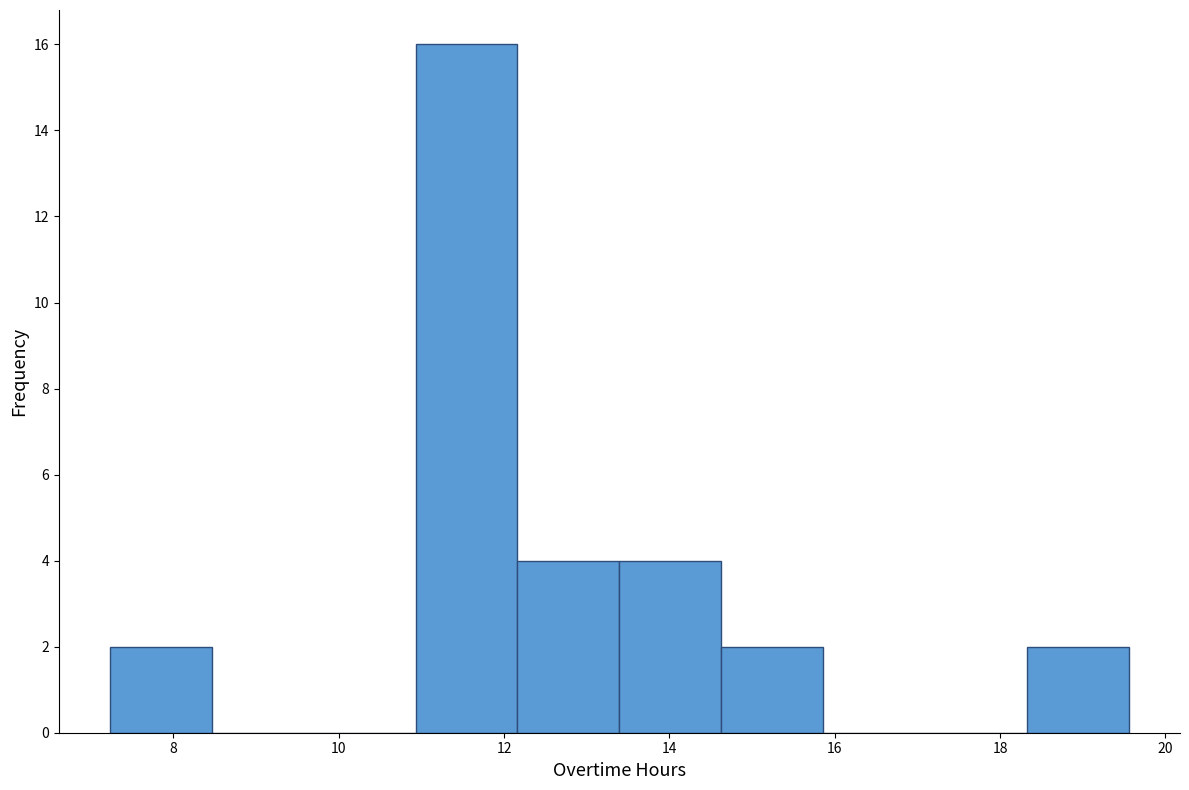

Reading left to right, transcribe this chart: for each bar, give the range it covers on the x-axis and its height. Neither the bar edges nor the heights are printed on the chart, so give them approximately, as read against the axes.

7.2 to 8.4: 2
8.4 to 9.6: 0
9.6 to 11.0: 0
11.0 to 12.2: 16
12.2 to 13.4: 4
13.4 to 14.6: 4
14.6 to 15.8: 2
15.8 to 17.0: 0
17.0 to 18.4: 0
18.4 to 19.6: 2